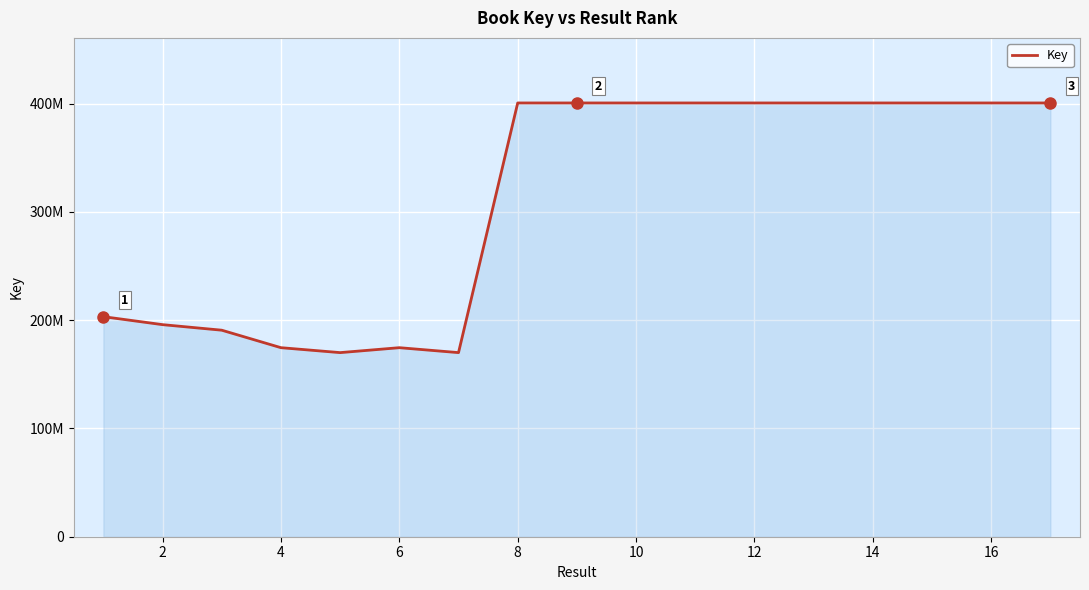

What is the maximum value shown in the chart?

400717156